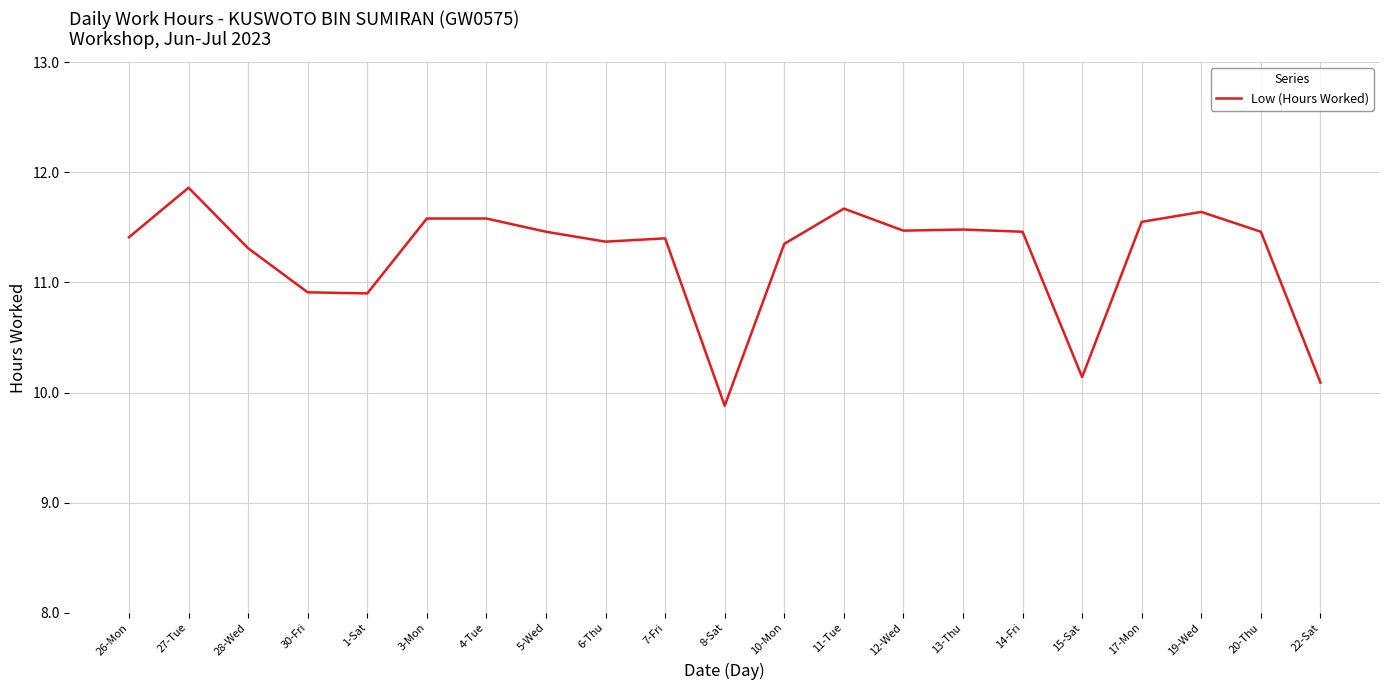

What position from the left is 30-Fri?

4